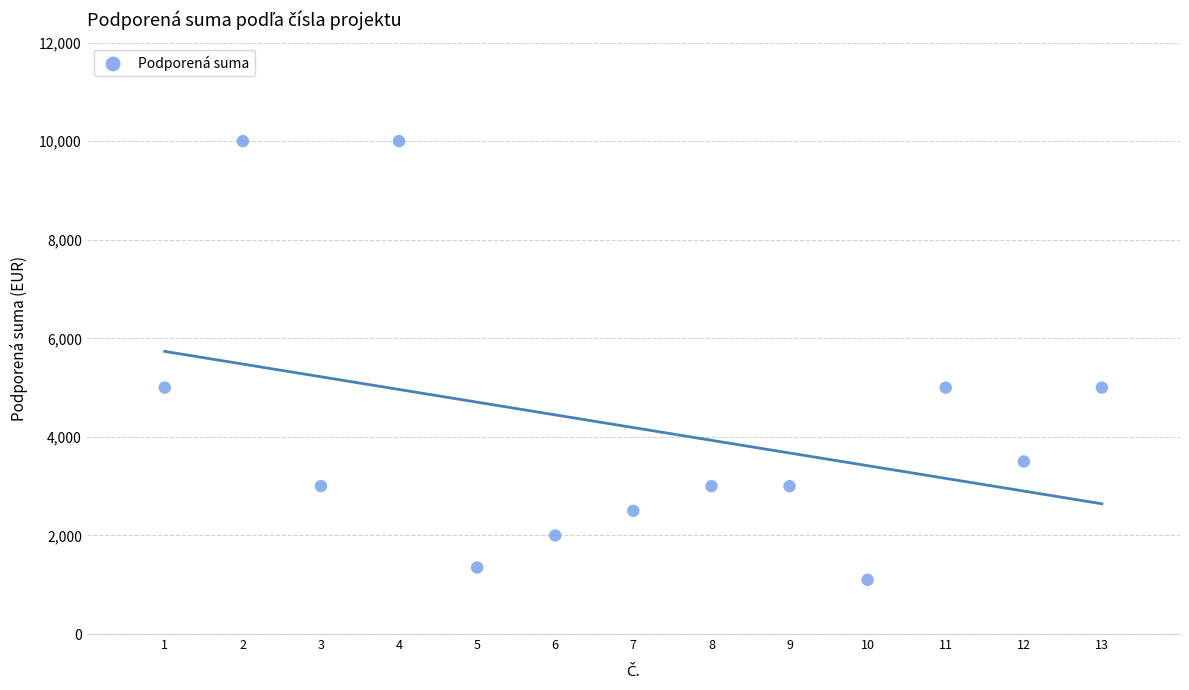

What is the range of Y values (max minus min)?

8900